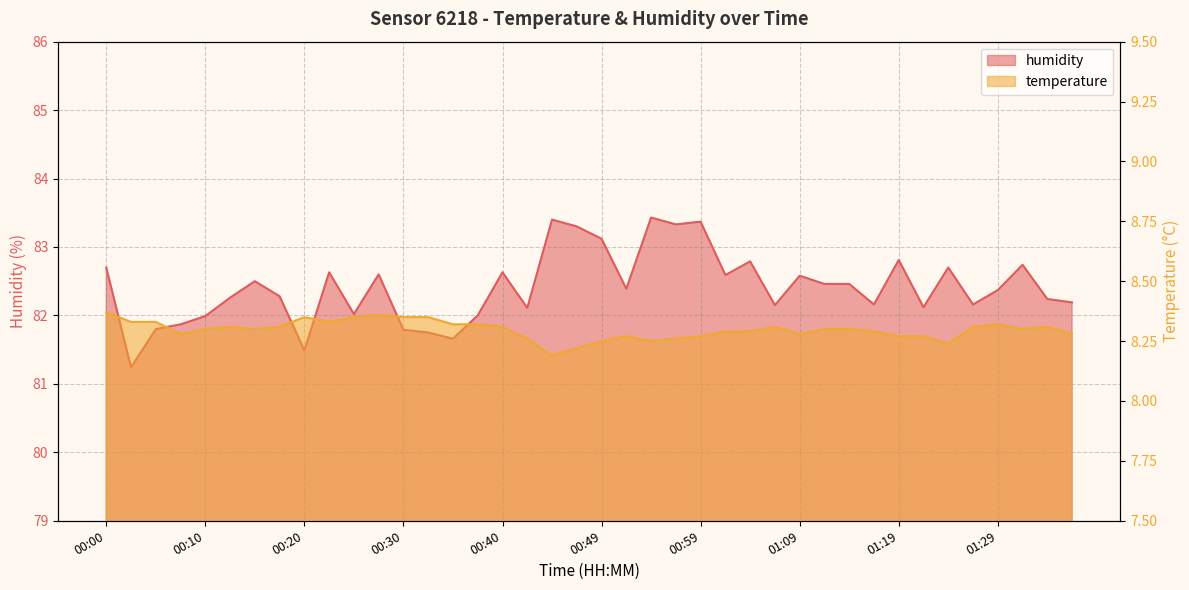

True or false: temperature and humidity cross at least once.

False